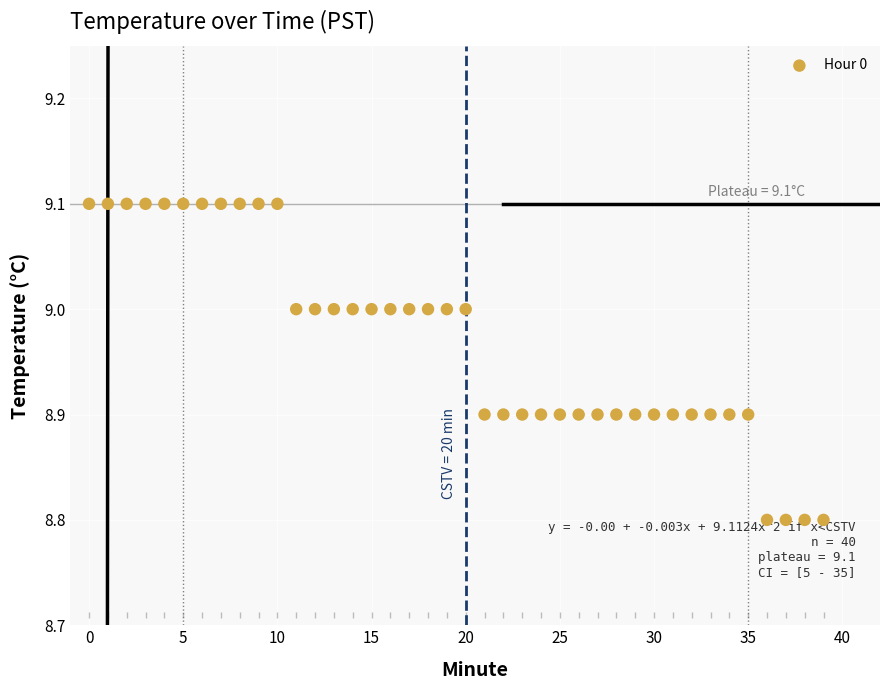

What is the range of Y values (max minus min)?

0.3